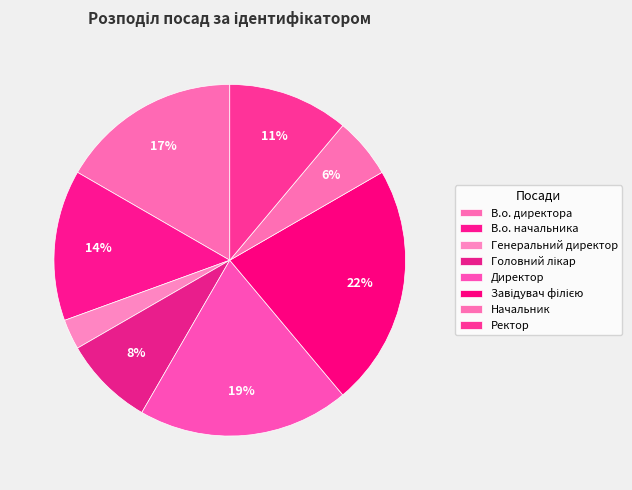

Is there a majority slice in this chart?

No